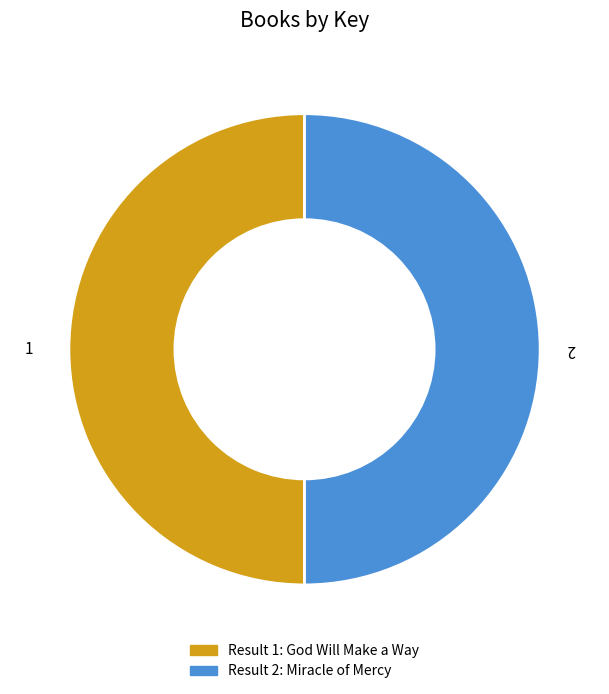

Which slice represents more than half of the pie?

God Will Make a Way